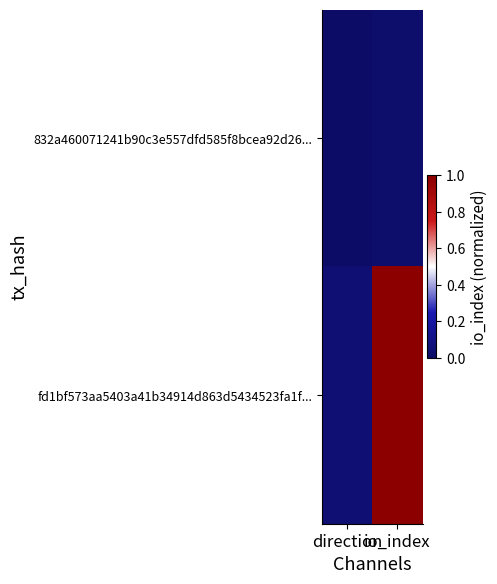

Rank the series by their average value, from lowest to highest.

832a460071241b90c3e557dfd585f8bcea92d26..., fd1bf573aa5403a41b34914d863d5434523fa1f...